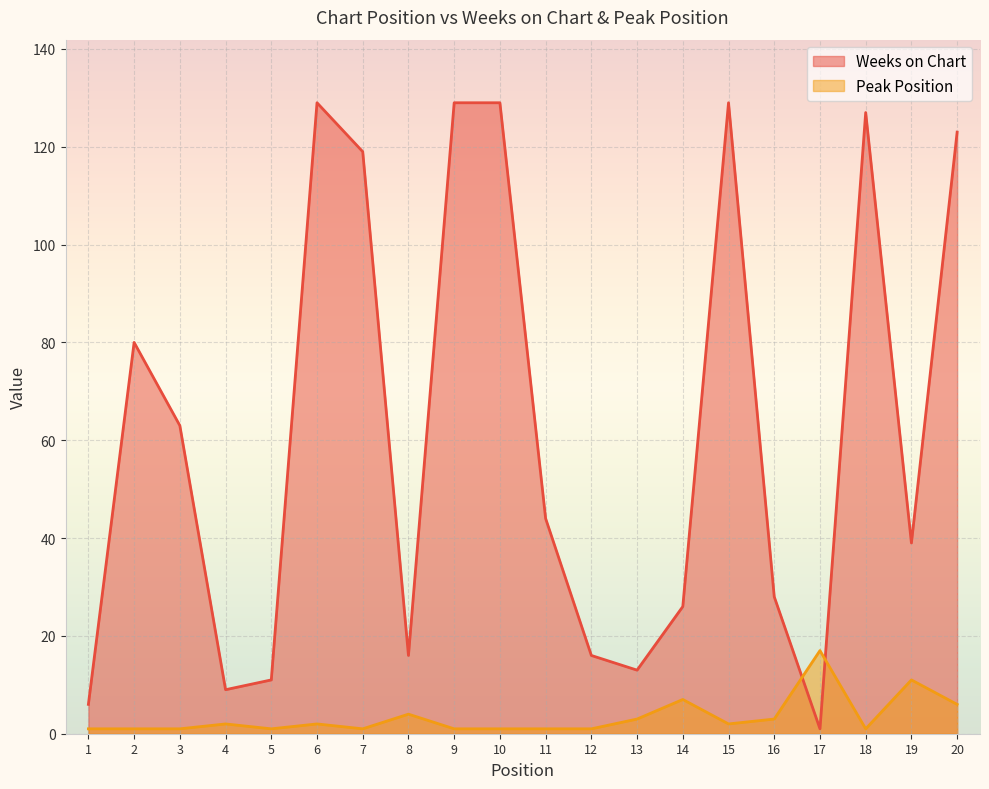

Does the chart display data point markers on the line(s)?

No